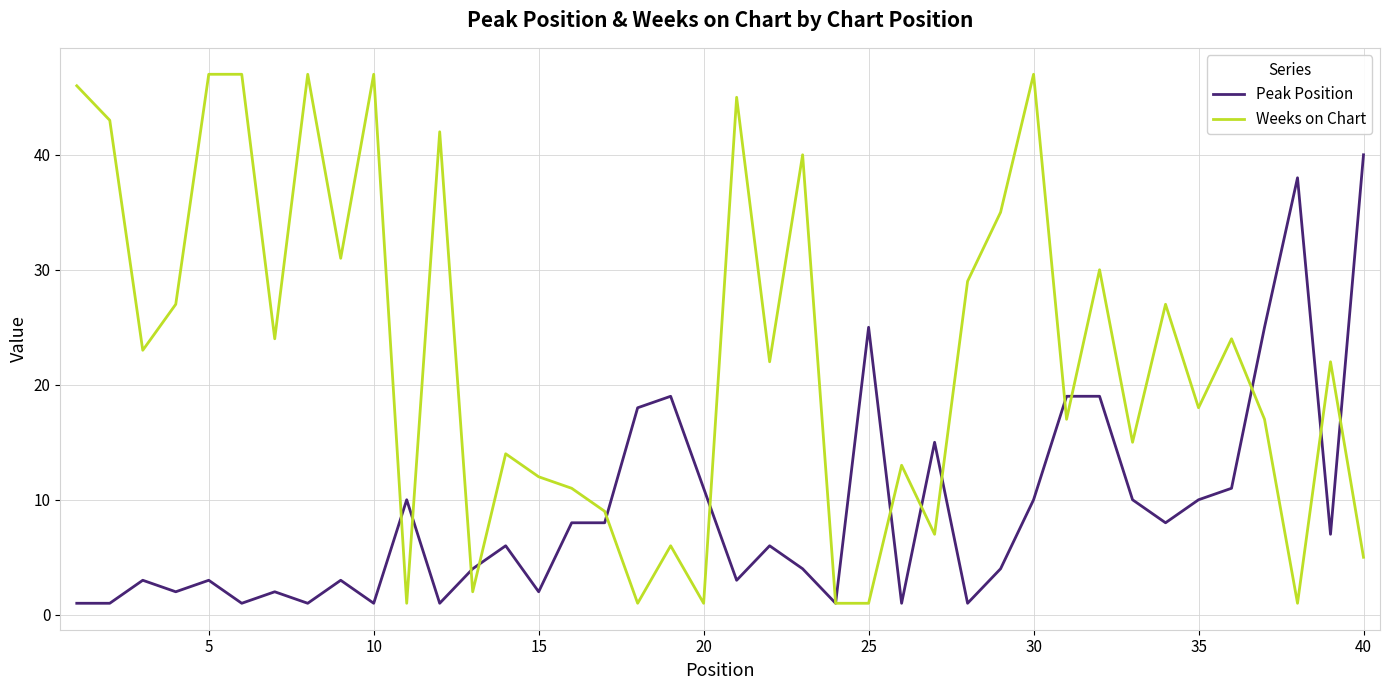

Rank the series by their average value, from highest to lowest.

Weeks on Chart, Peak Position